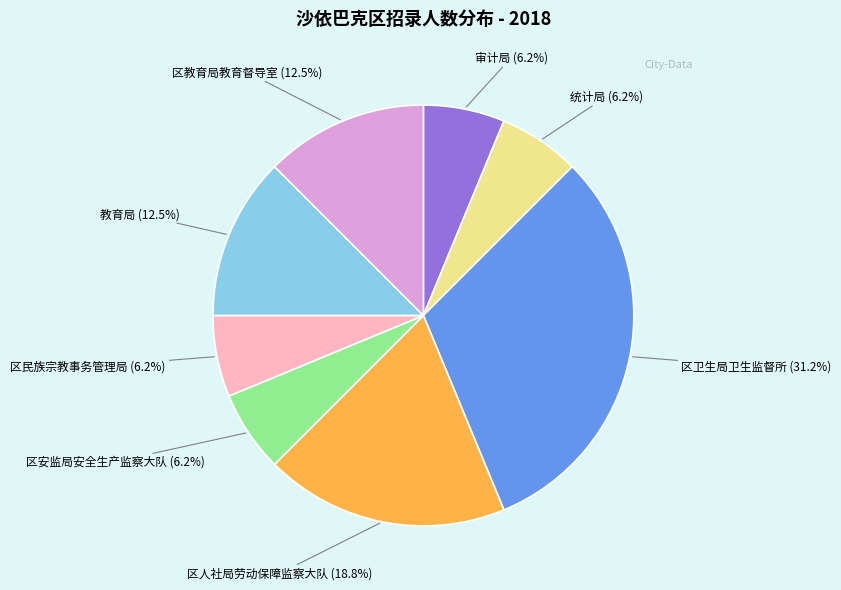

Is there a majority slice in this chart?

No